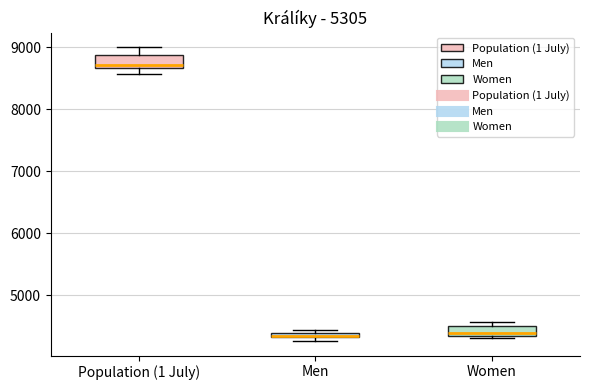

Where is the upper edge of the box for Men on the y-axis? The values are not printed on the chart, so give them approximately, as read against the axis.

4400